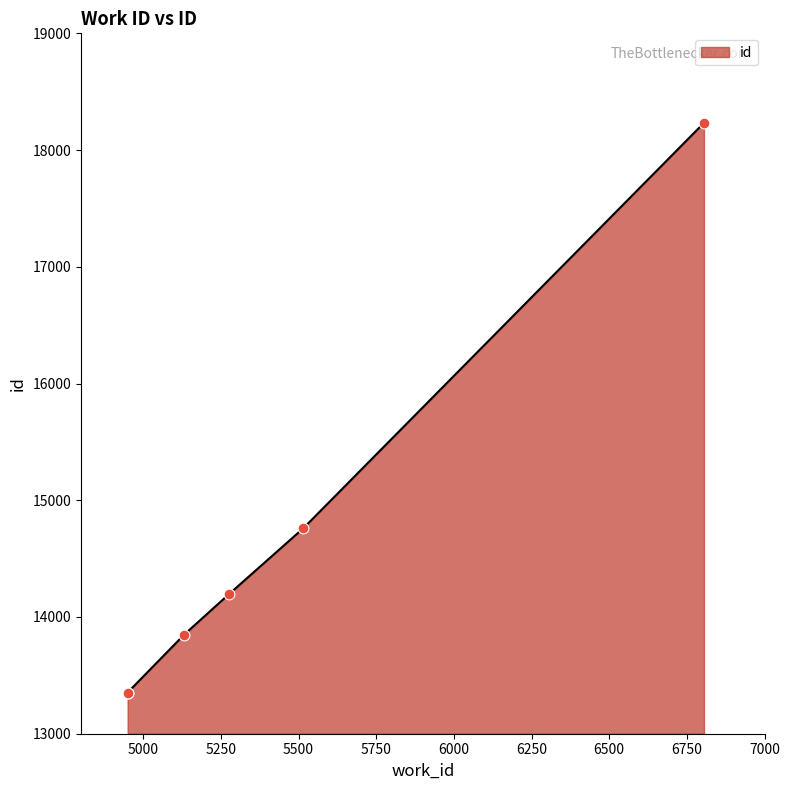

What is the change in value from 4950 to 5275?

+841